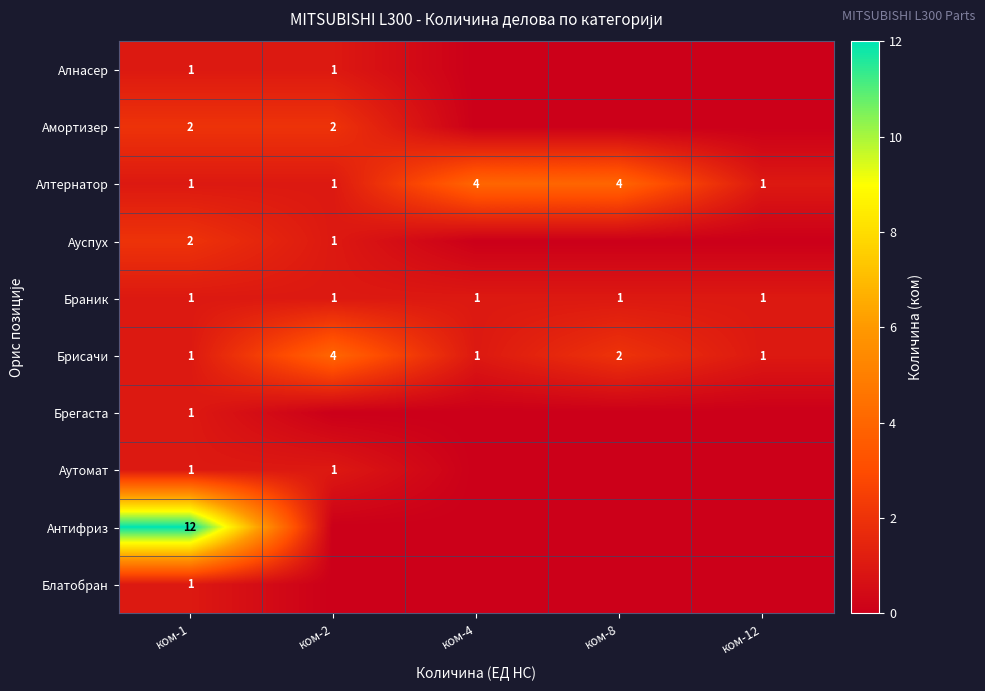

The value of Ауспух at ком-1 is 3. True or false?

False